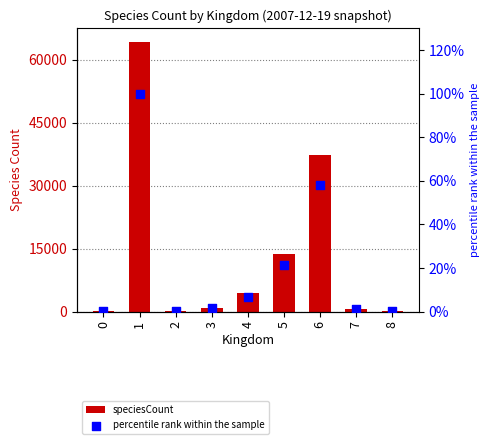

At how many categories does at least one series exceed 24776?

2